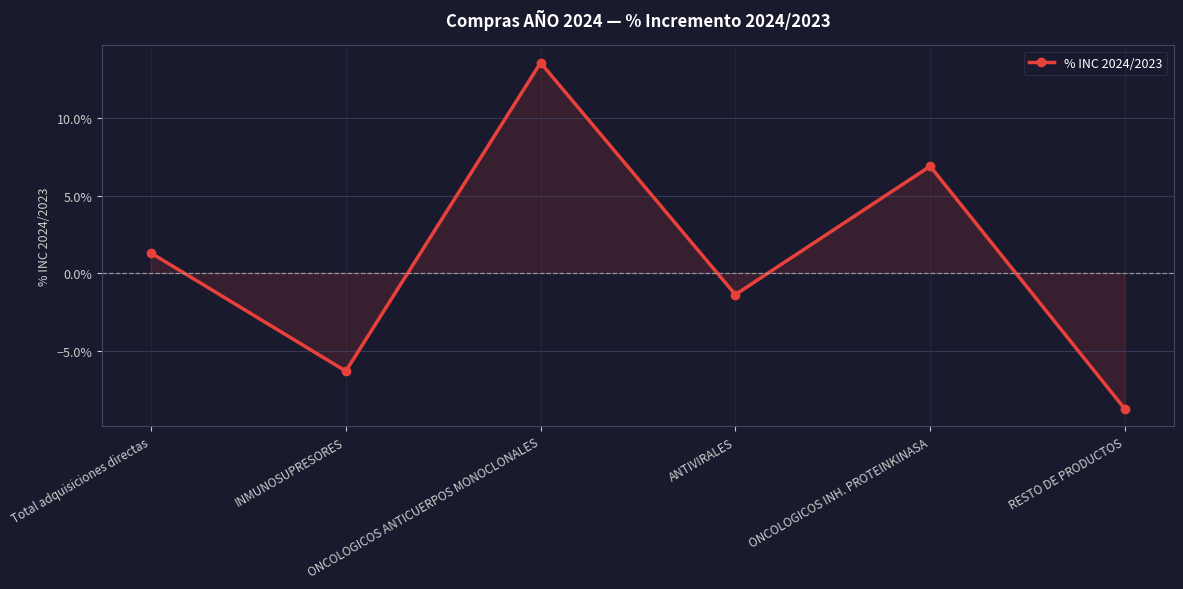

Between ANTIVIRALES and ONCOLOGICOS INH. PROTEINKINASA, which is larger?

ONCOLOGICOS INH. PROTEINKINASA